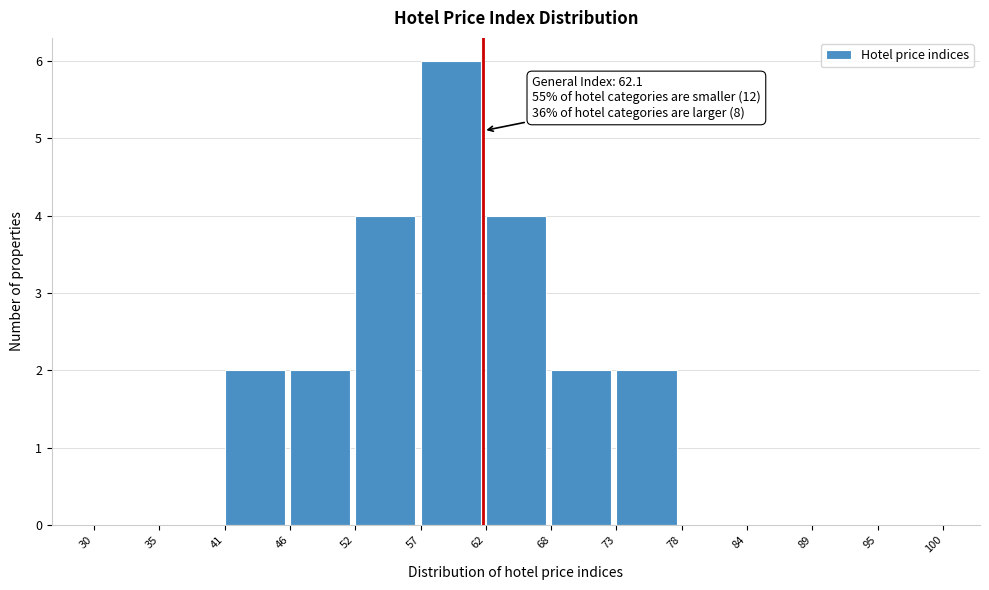

Over which range of the x-axis is the bar tallest?

57 to 62